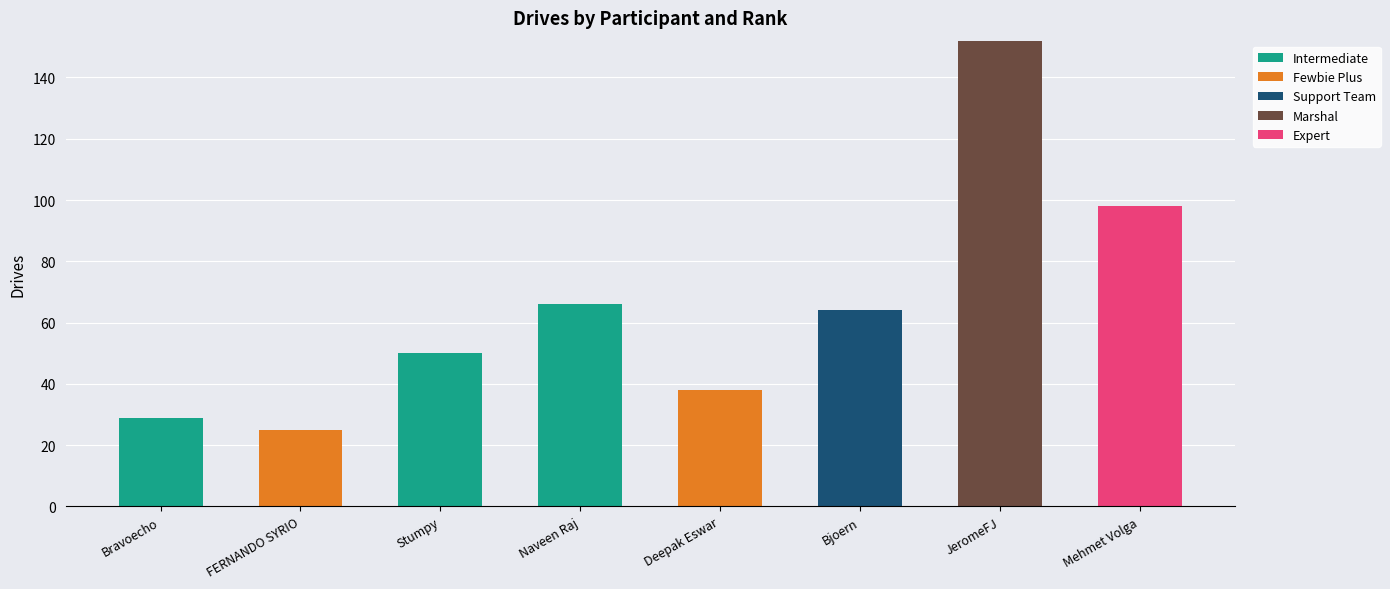

What is the total value across all series at Mehmet Volga?

98